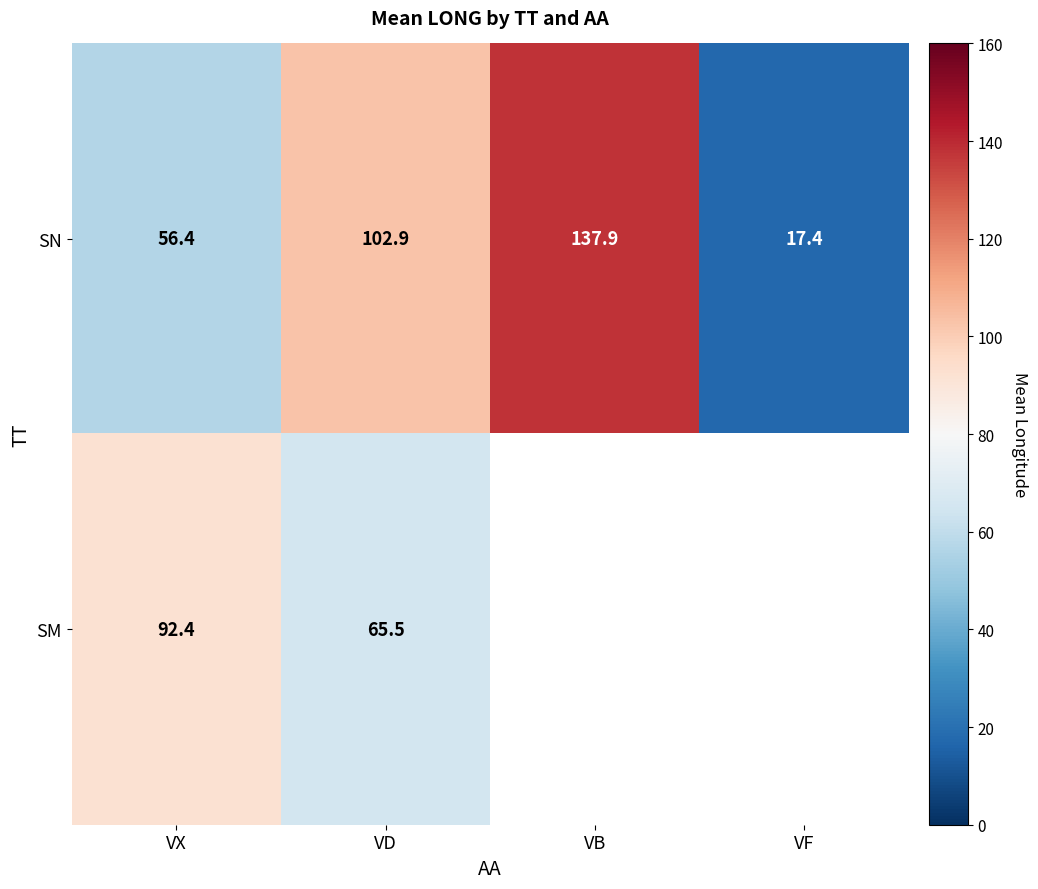

The value of SM at VD is 65.5. True or false?

True